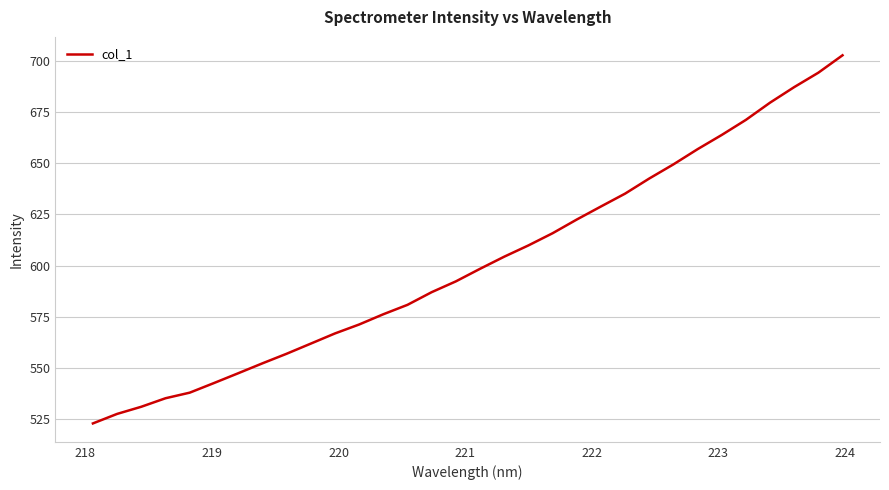

What is the difference between the maximum and minimum values?

179.8